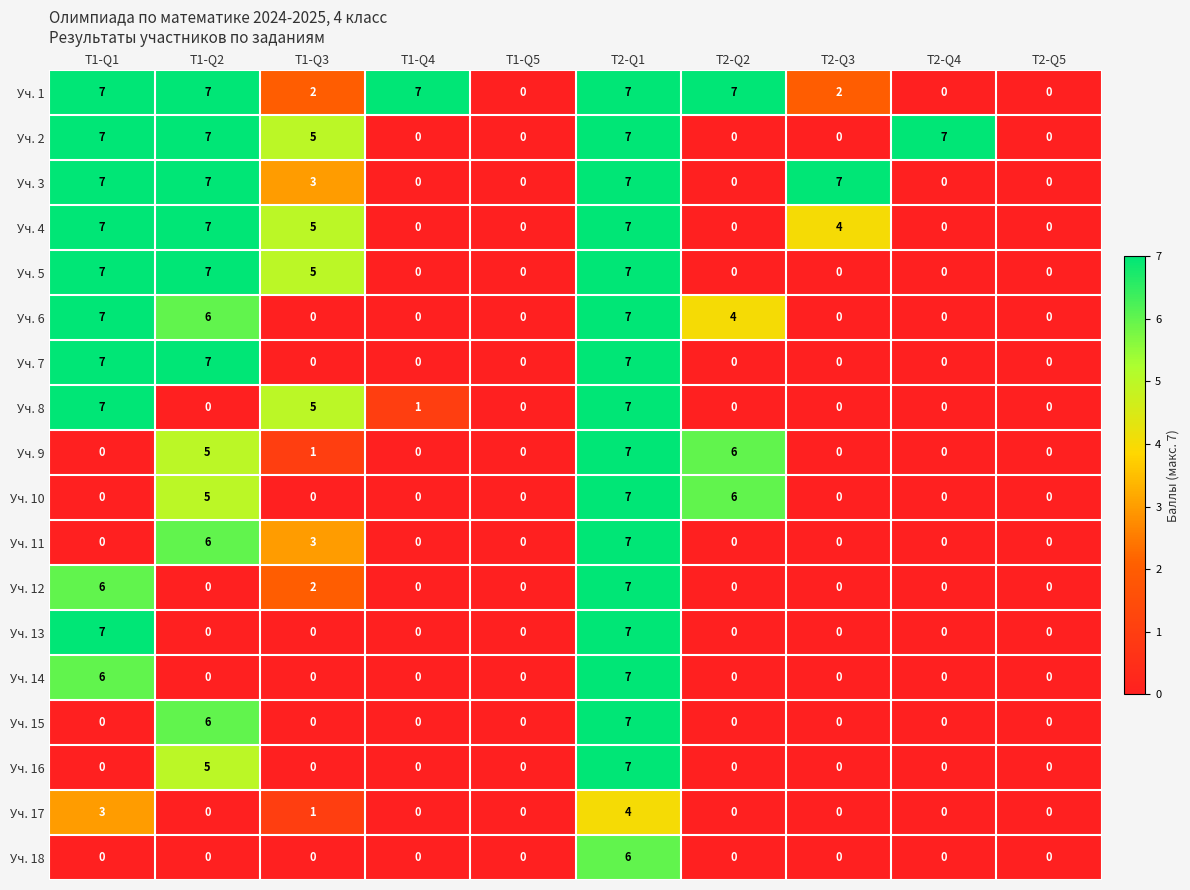

What is the highest value of the Уч. 10 series?

7